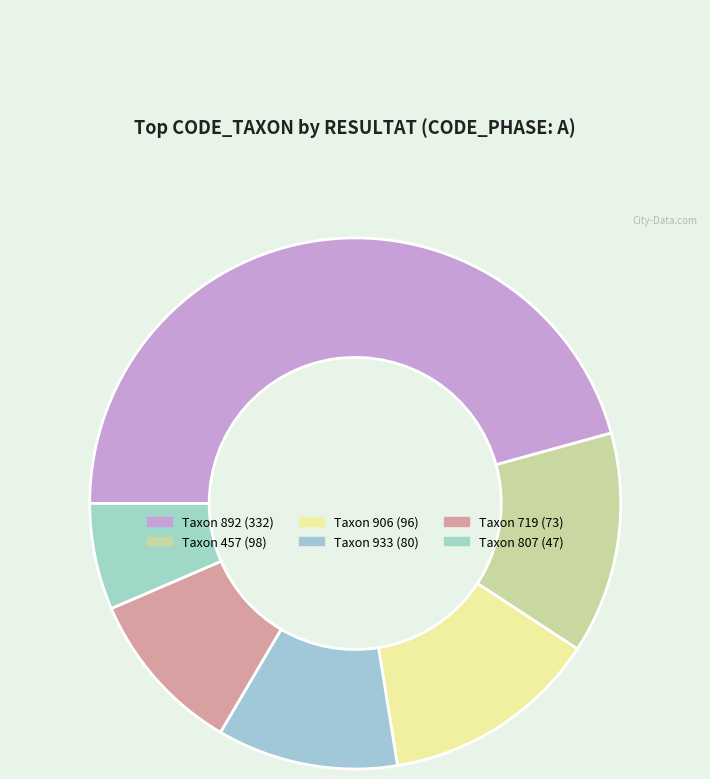

What is the largest slice in the pie chart?

Taxon 892 (332)